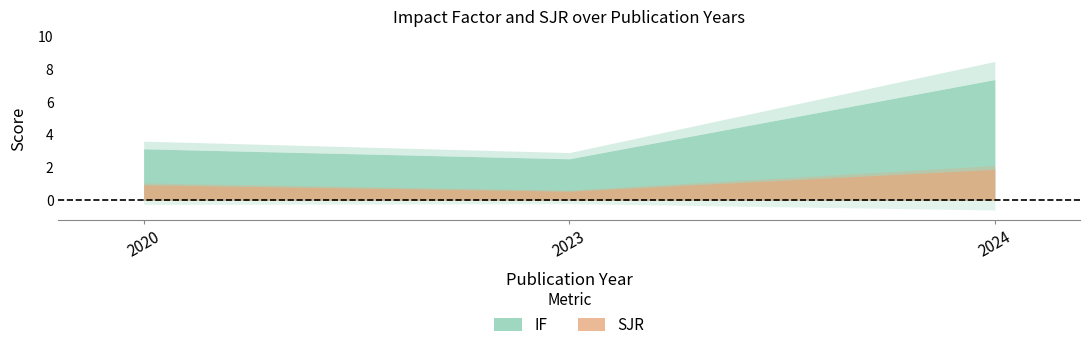

Which series has the widest spread of values?

IF